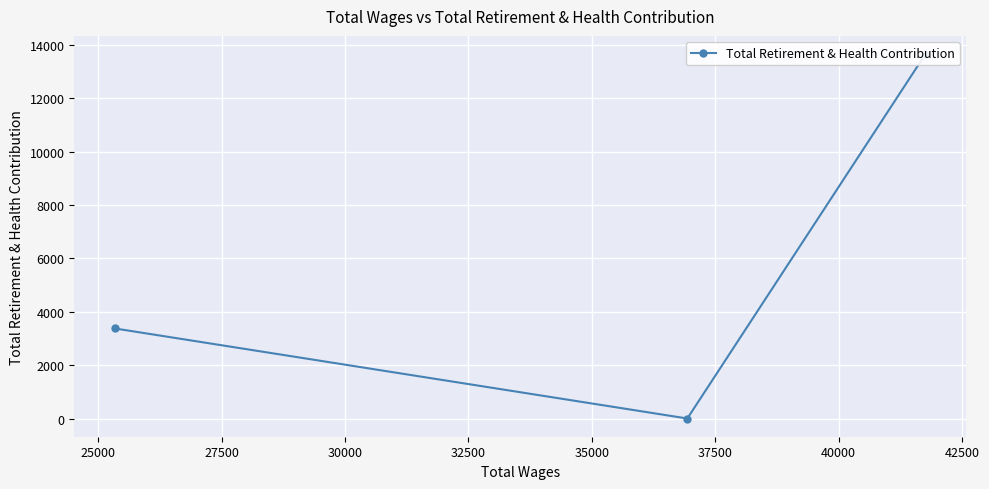

How many distinct data groups are displayed?

1